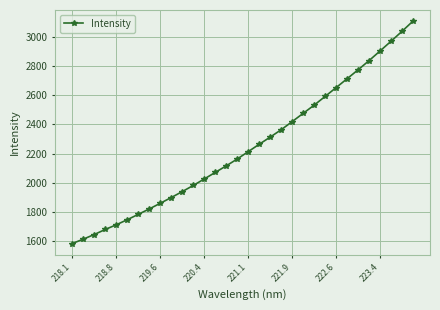

How many data points are less than 2212?

16